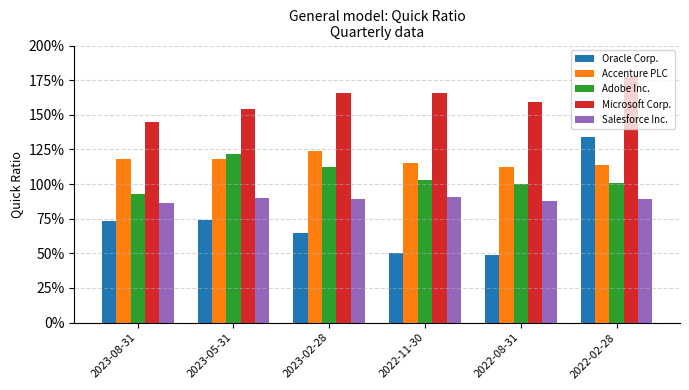

At how many categories does at least one series exceed 0?

6